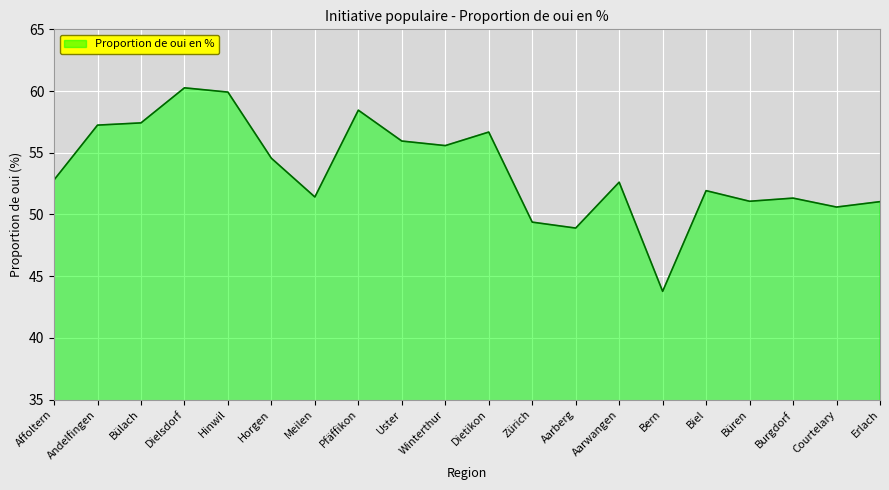

What is the sum of the values at Büren and Horgen?

105.6